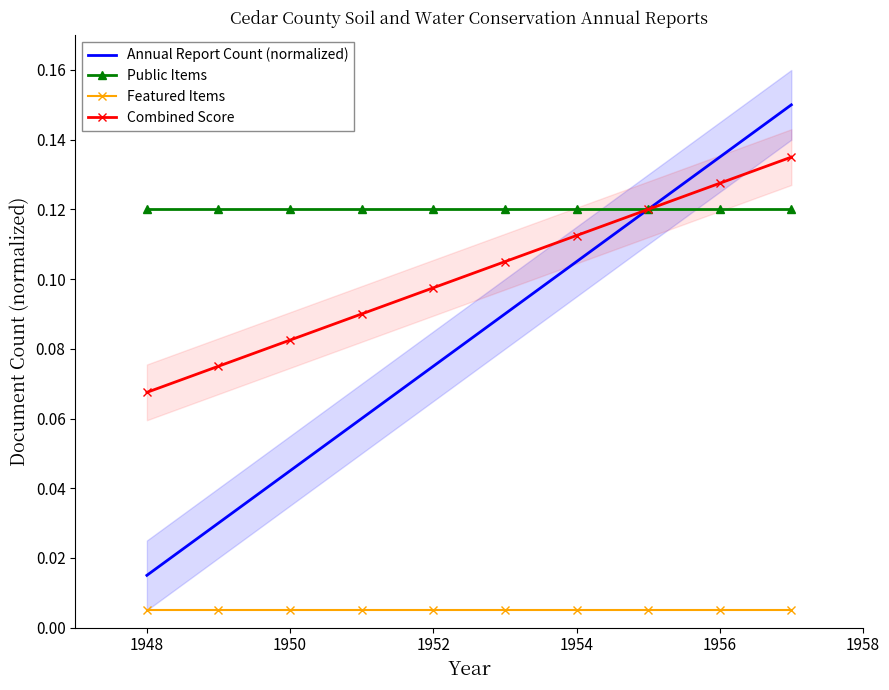

True or false: Public Items and Featured Items cross at least once.

False